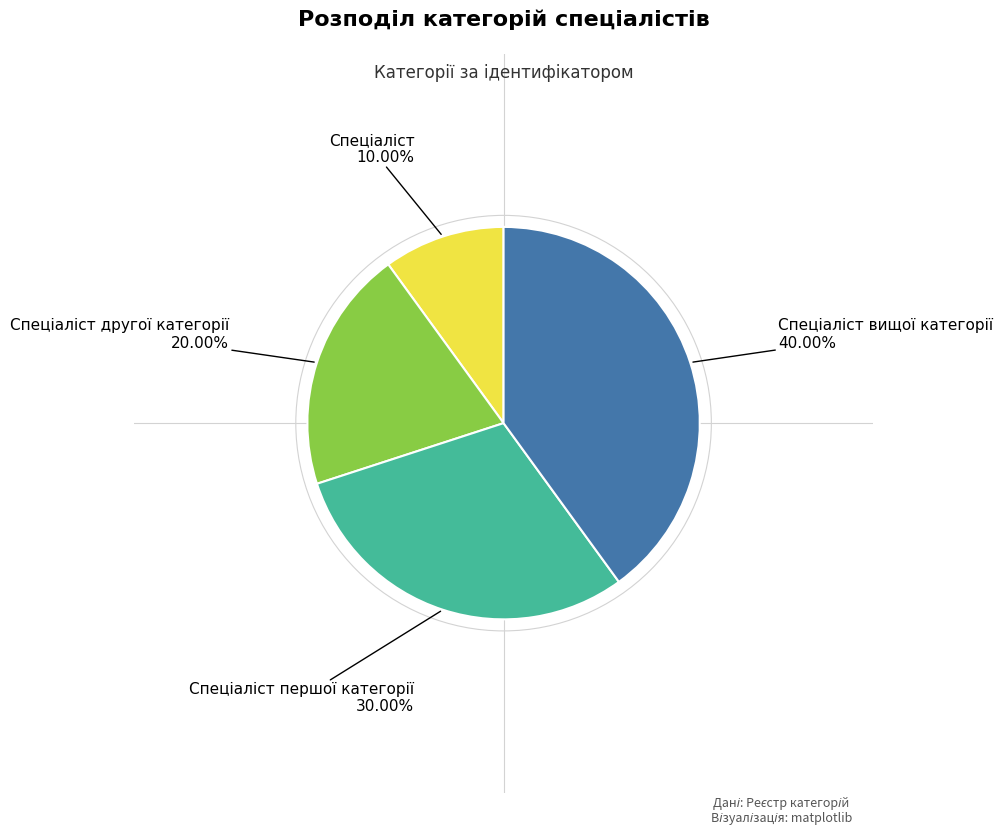

Is there any slice that represents more than half of the pie?

No